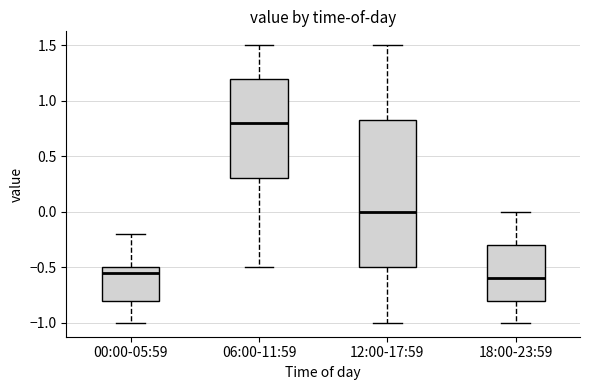

Comparing the boxes themselves (not the whiskers), which one is the tallest?

12:00-17:59